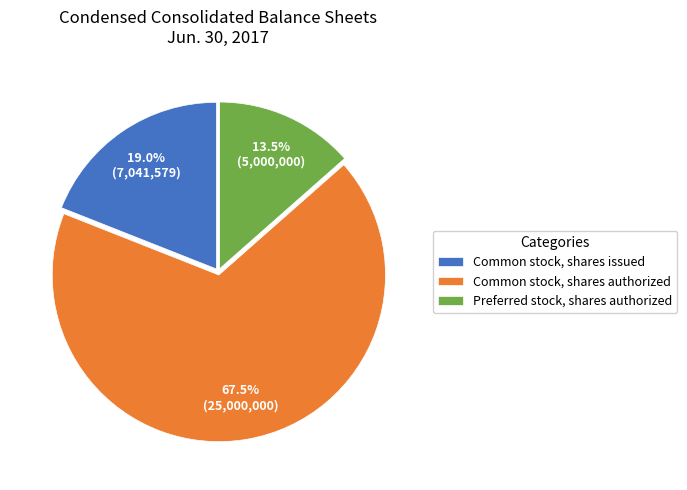

What percentage is NOT represented by Common stock, shares authorized?

32.5%